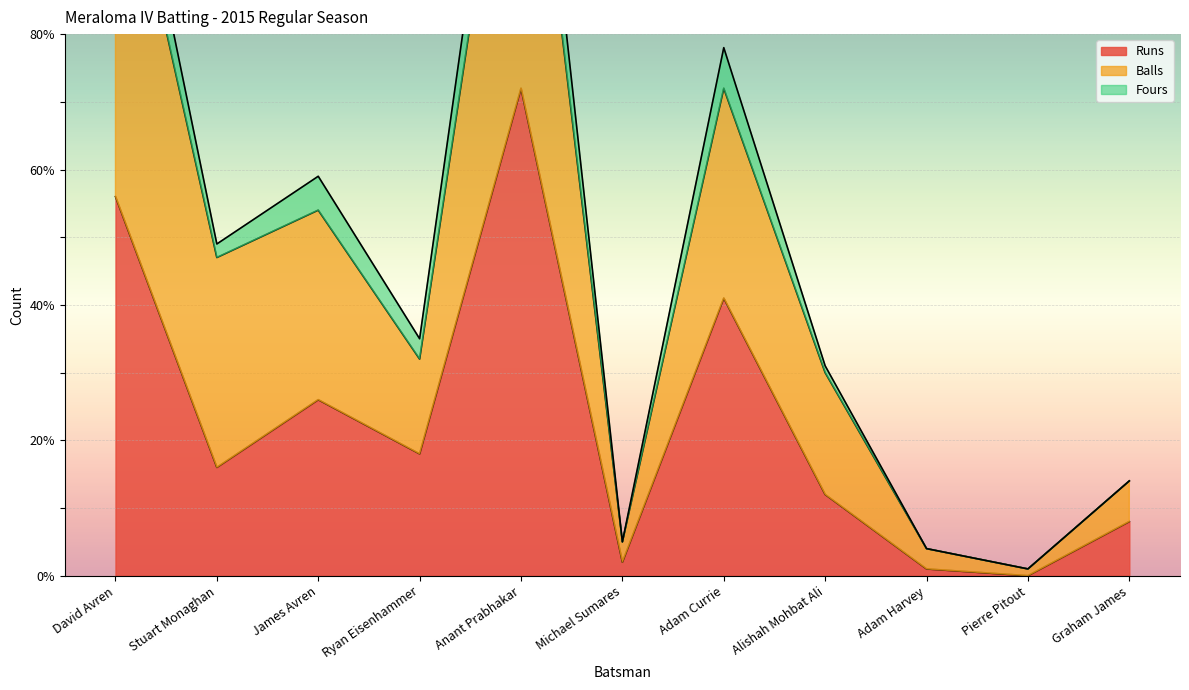

What is the sum of the Runs values at Pierre Pitout and James Avren?

26